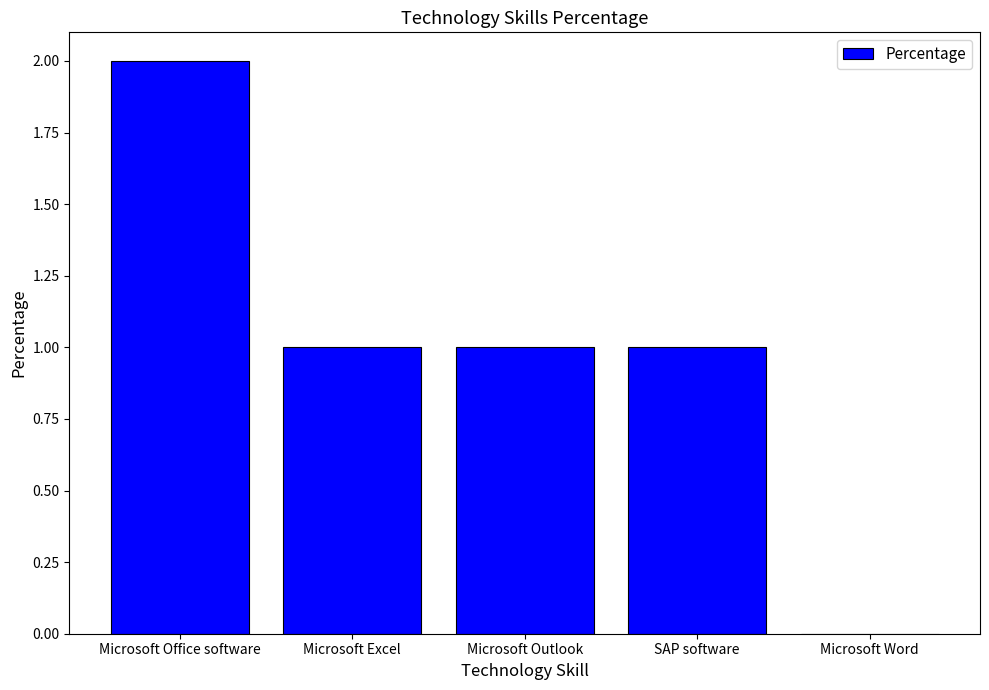

True or false: the data shows 3 at Microsoft Office software.

False